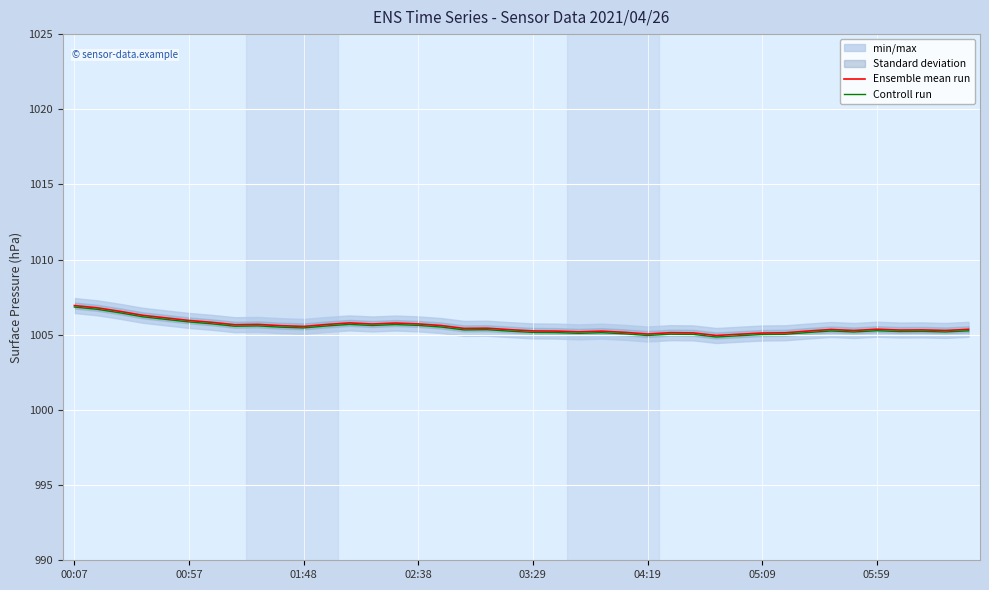

What is the average value of the Ensemble mean run series?

1005.5